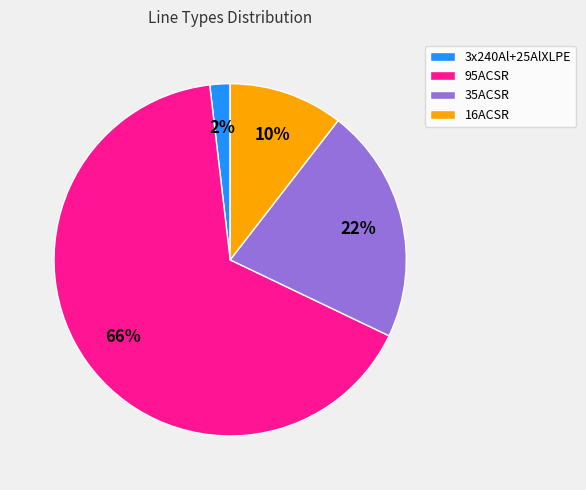

What percentage is the 95ACSR slice, to the nearest percent?

66%